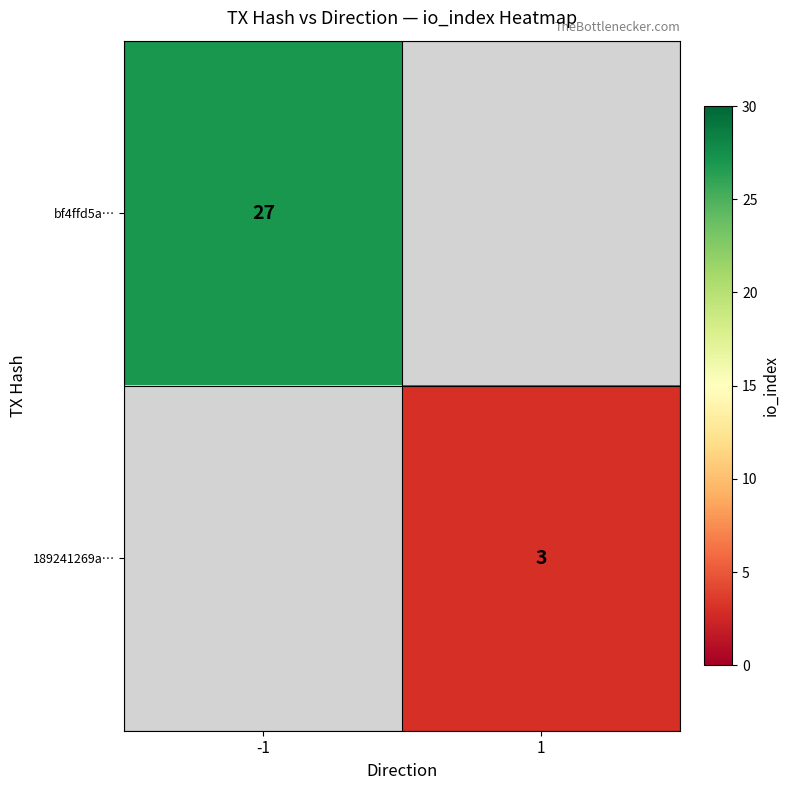

The value of 189241269a… at 1 is 5. True or false?

False